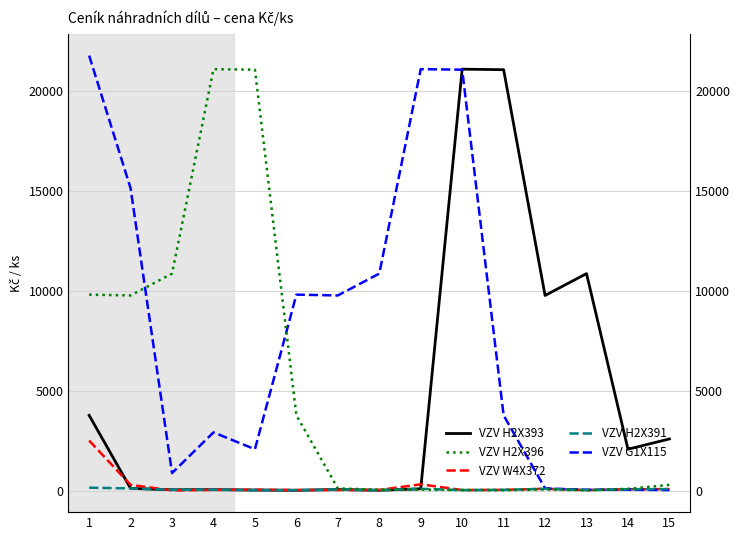

Reading left to right, list all the values displayed in this chart.

VZV H2X393: 1=3763	2=108	3=40	4=44	5=25	6=16	7=53	8=16	9=88	10=21078	11=21052	12=9759	13=10852	14=2067	15=2582
VZV W4X372: 1=2500	2=285	3=8	4=34	5=44	6=25	7=25	8=29	9=313	10=25	11=36	12=88	13=25	14=66	15=73
VZV G1X115: 1=21757	2=15119	3=873	4=2910	5=2067	6=9800	7=9759	8=10852	9=21078	10=21052	11=3763	12=108	13=40	14=44	15=25
VZV H2X391: 1=143	2=108	3=40	4=44	5=25	6=16	7=53	8=16	9=88	10=25	11=36	12=88	13=25	14=66	15=73
VZV H2X396: 1=9800	2=9759	3=10852	4=21078	5=21052	6=3763	7=108	8=40	9=44	10=25	11=16	12=53	13=16	14=88	15=285